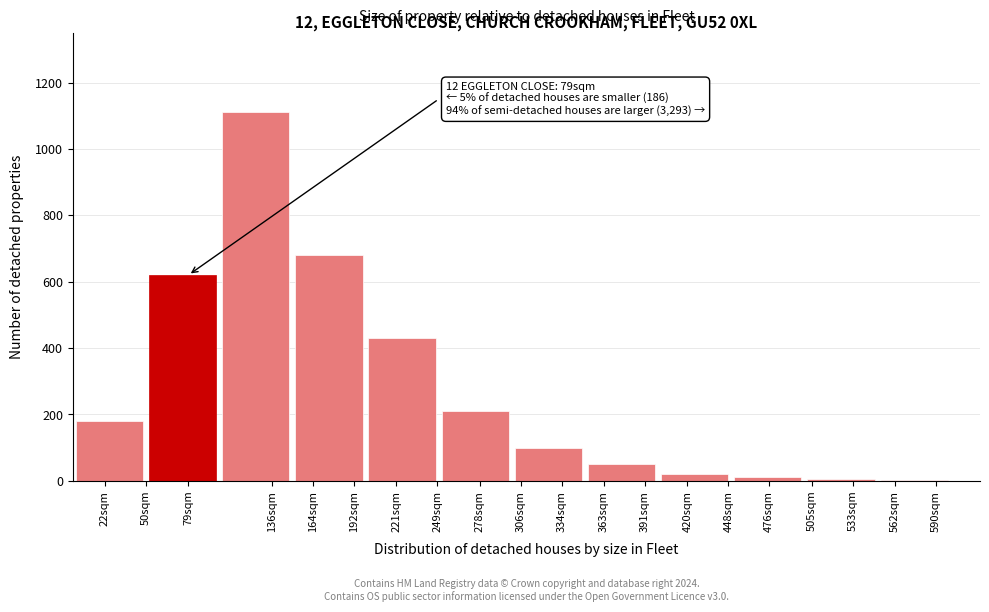

Approximately how many times larger is the value at 79sqm compared to 221sqm?

1.4